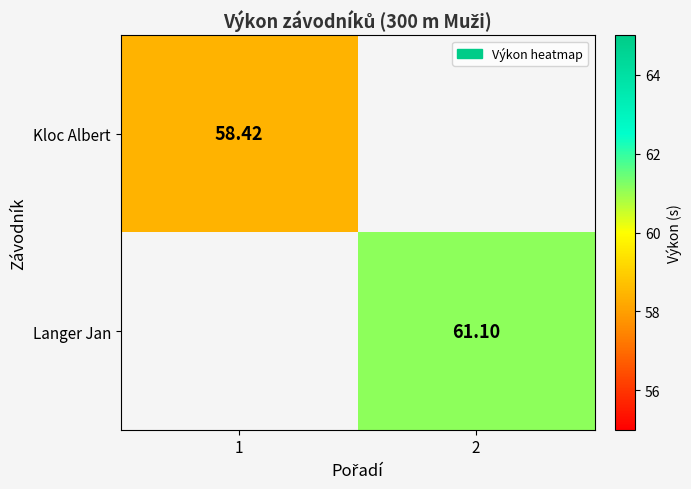

How many data points does each series have?

2